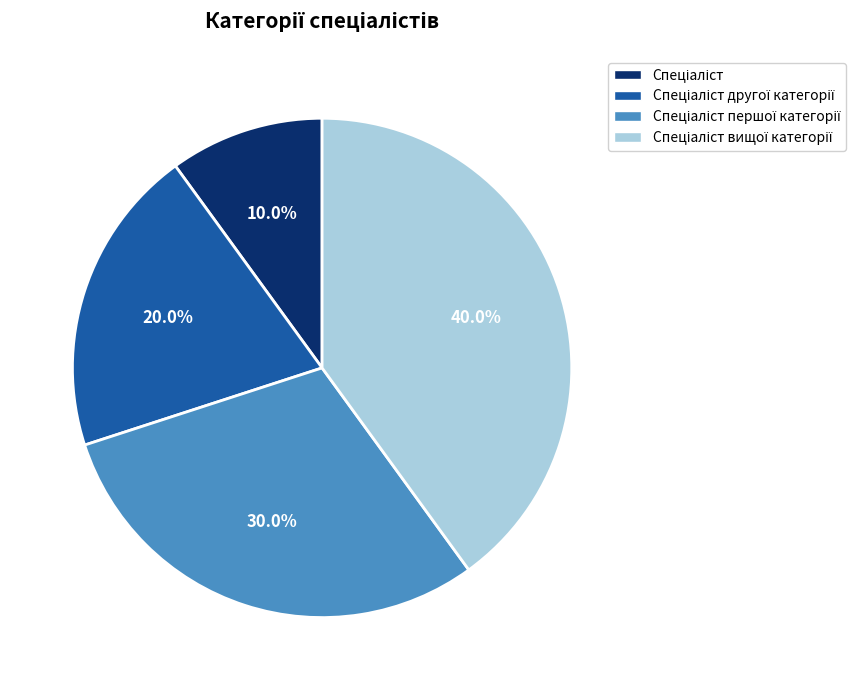

Is there a majority slice in this chart?

No